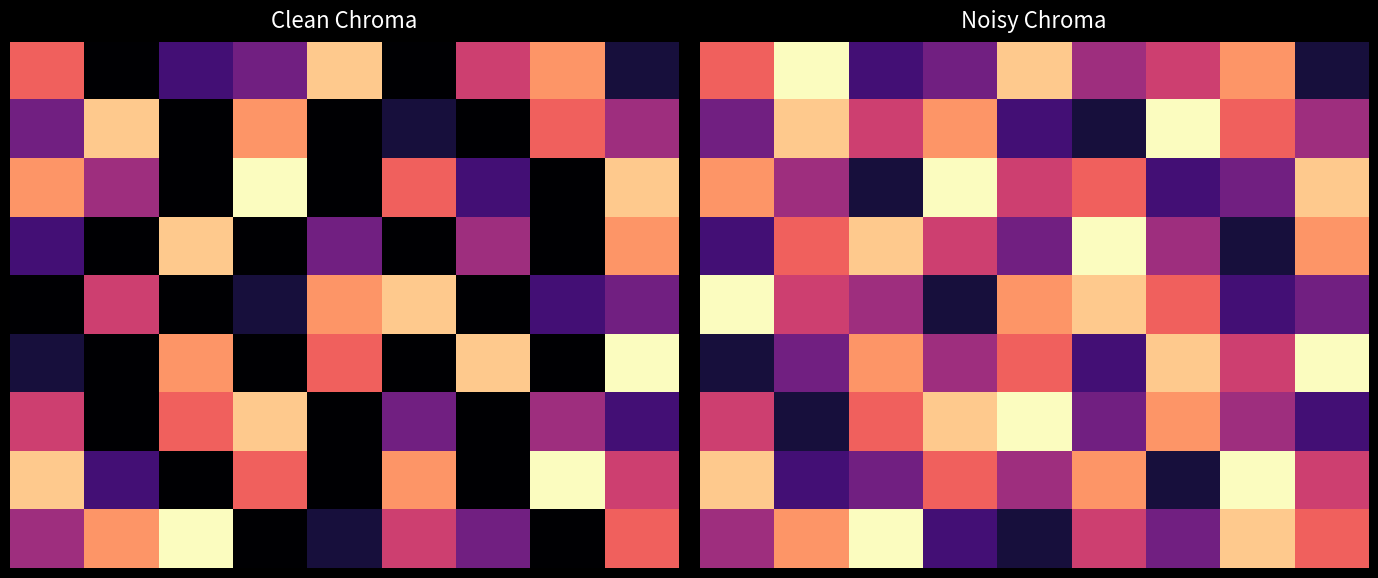

Reading right to left, extract all data points from this chart.

r0: 1	7	5	0	8	3	2	0	6
r1: 4	6	0	1	0	7	0	8	3
r2: 8	0	2	6	0	9	0	4	7
r3: 7	0	4	0	3	0	8	0	2
r4: 3	2	0	8	7	1	0	5	0
r5: 9	0	8	0	6	0	7	0	1
r6: 2	4	0	3	0	8	6	0	5
r7: 5	9	0	7	0	6	0	2	8
r8: 6	0	3	5	1	0	9	7	4